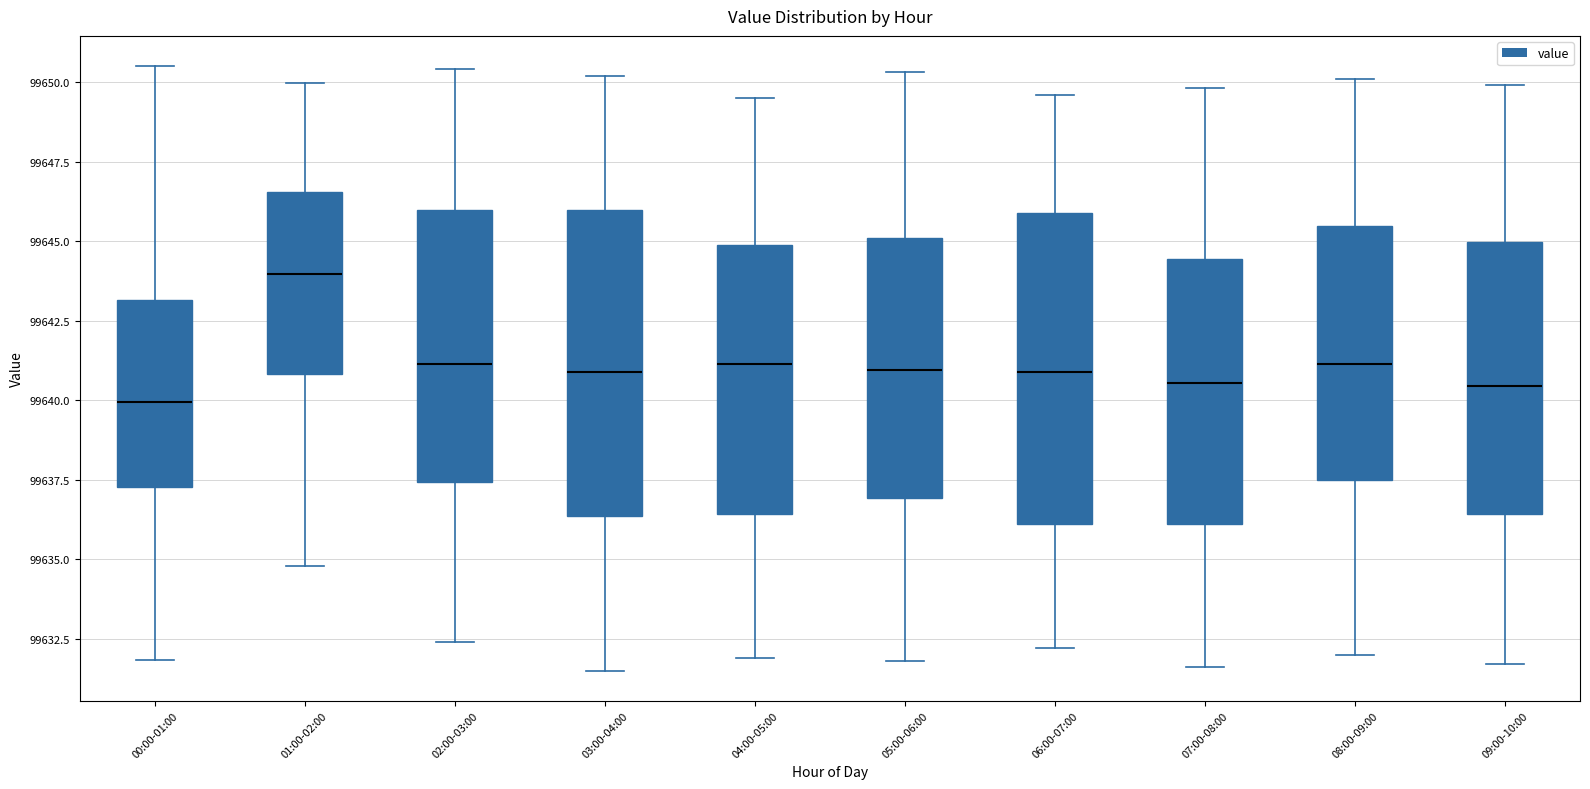

Where does the upper whisker of the box for 08:00-09:00 end on the y-axis? The values are not printed on the chart, so give them approximately, as read against the axis.

99650.0